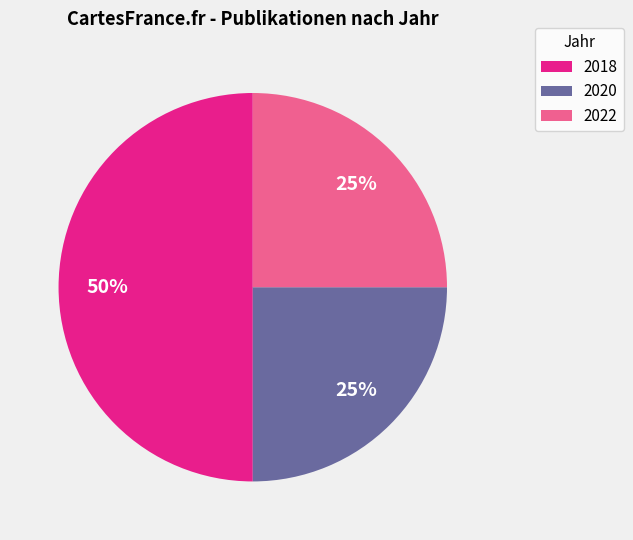

Which has a higher value, 2022 or 2018?

2018